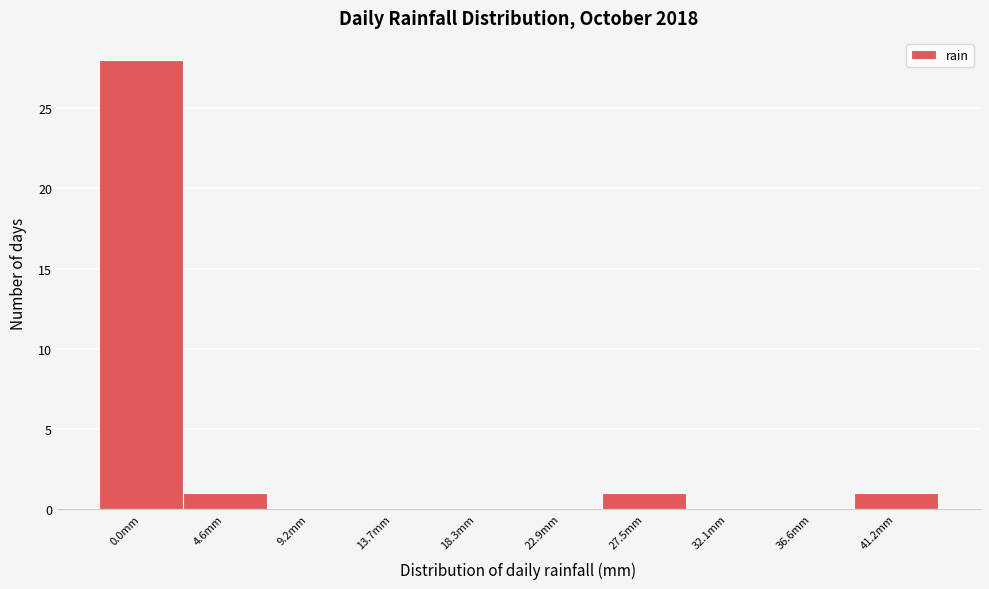

Reading left to right, list all the values displayed in this chart.

0.0mm=28	4.6mm=1	9.2mm=0	13.7mm=0	18.3mm=0	22.9mm=0	27.5mm=1	32.1mm=0	36.6mm=0	41.2mm=1